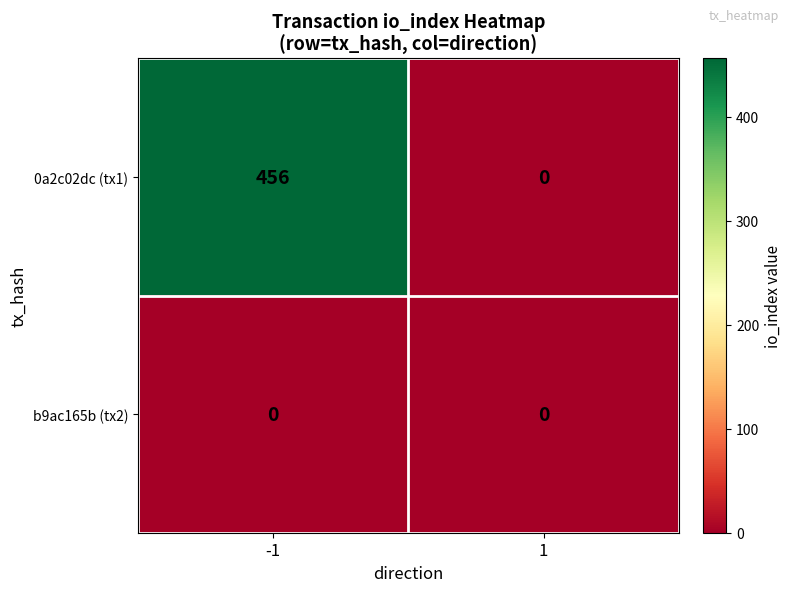

What is the sum of the 0a2c02dc (tx1) values at 1 and -1?

456